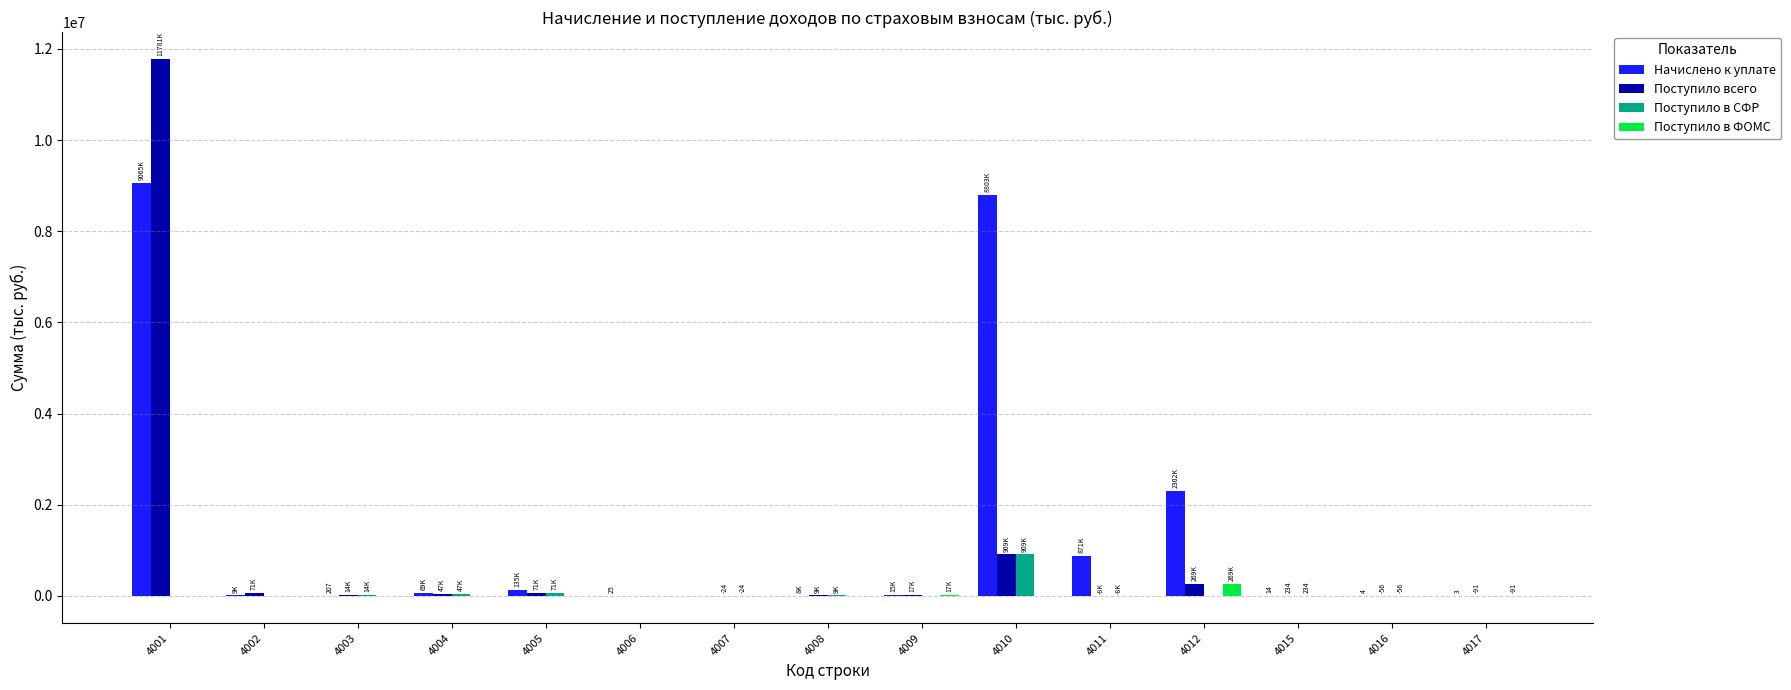

Is it true that Поступило в ФОМС equals -91 at 4017?

True